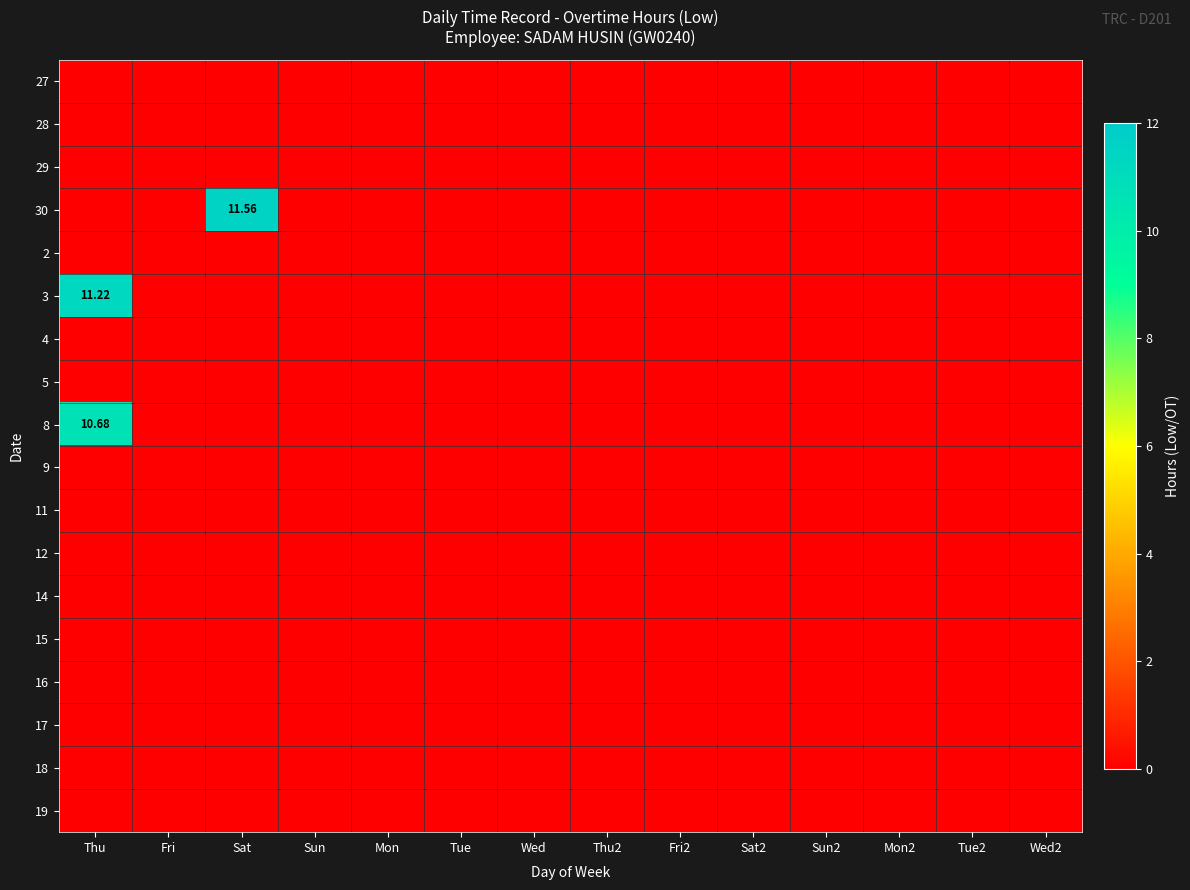

List the labels in order of 27 value, largest first.

Thu, Fri, Sat, Sun, Mon, Tue, Wed, Thu2, Fri2, Sat2, Sun2, Mon2, Tue2, Wed2